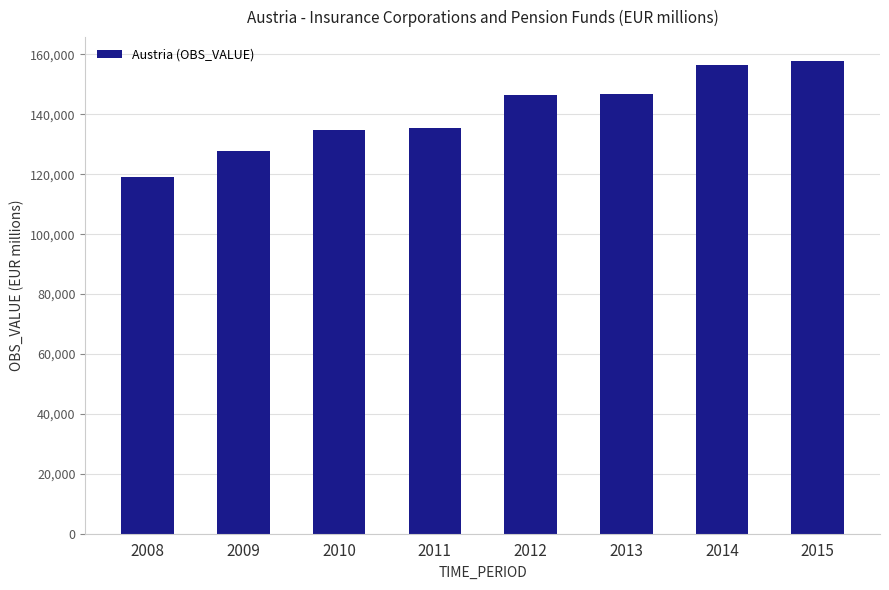

Read the value at 2015.

157908